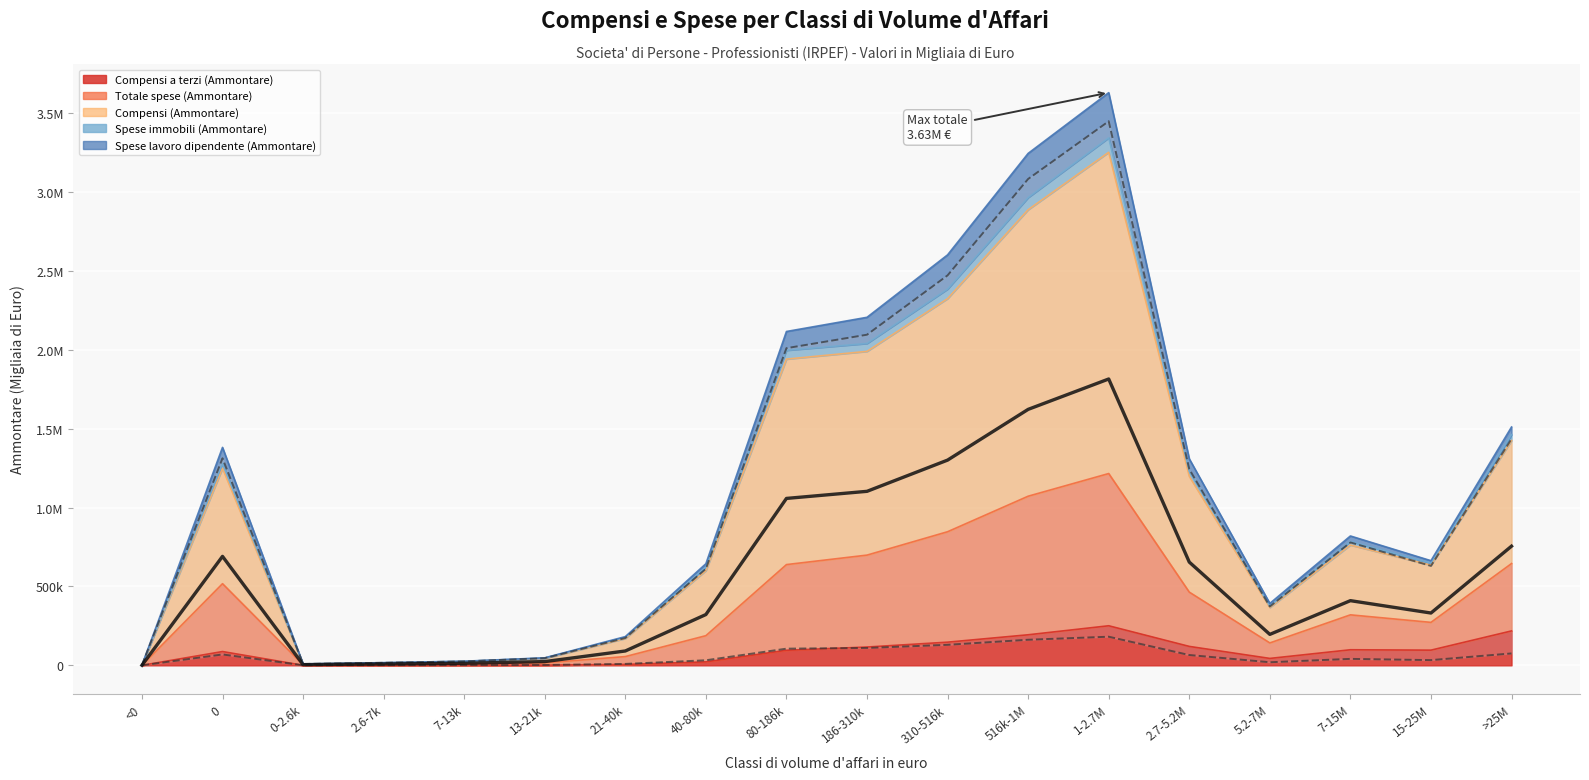

What is the sum of all Media stack values?

10404912.0